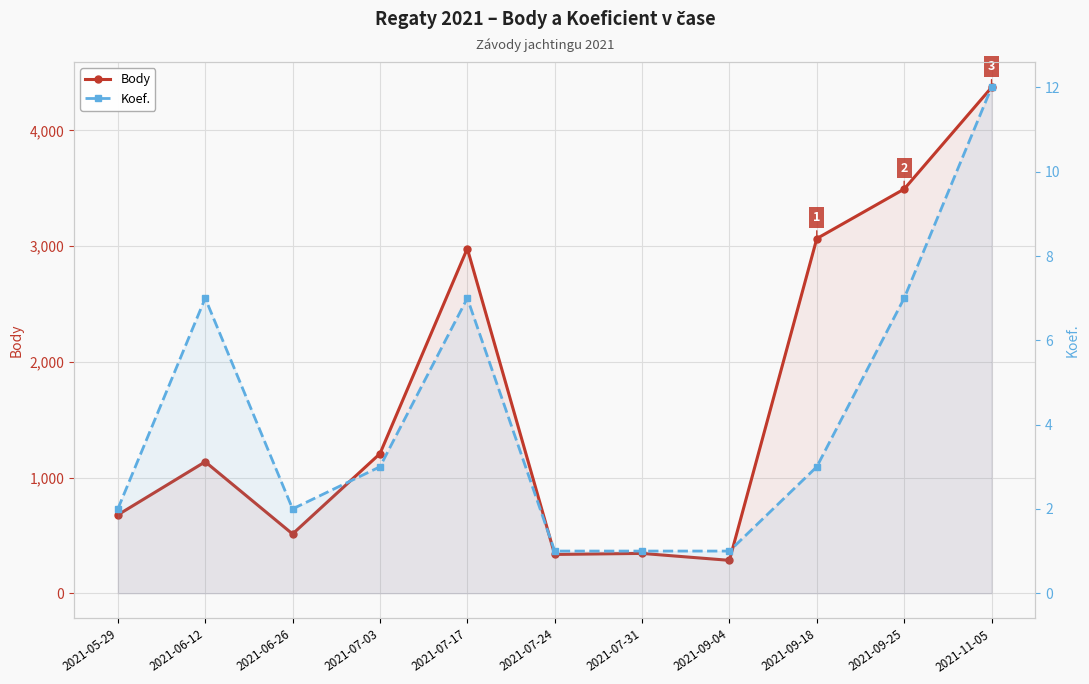

List the series in order of their overall mean, lowest first.

Koef., Body